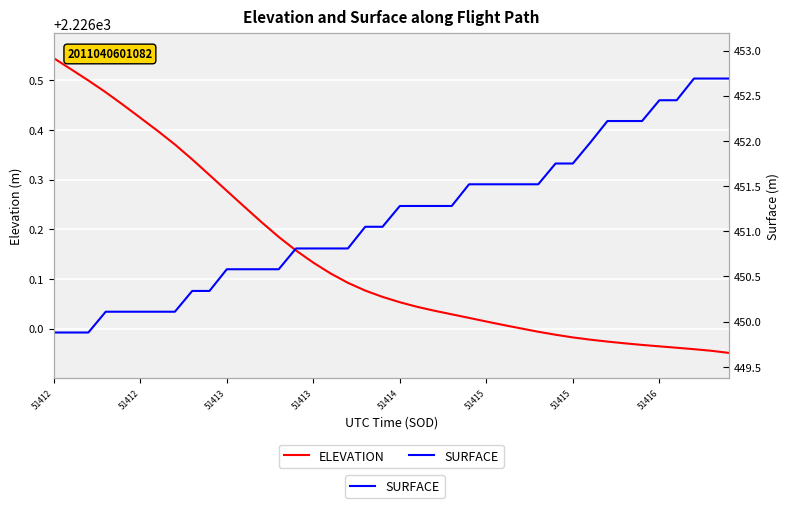

Does the chart display data point markers on the line(s)?

No